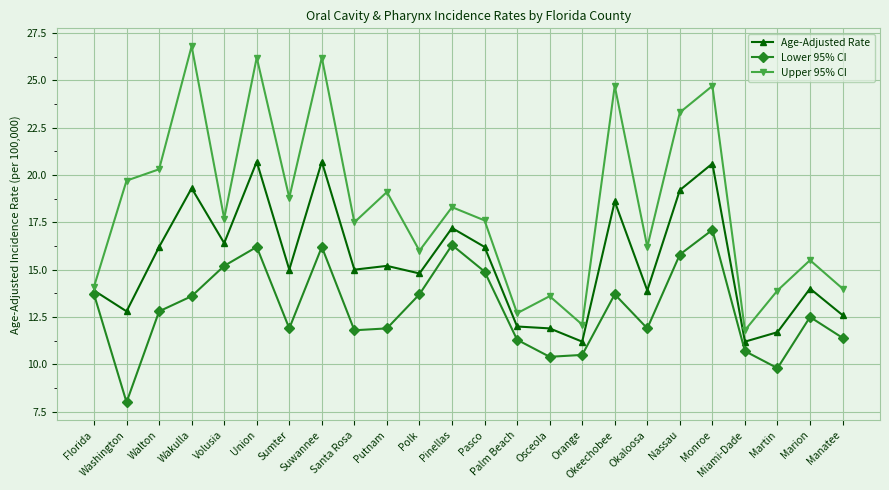

Is it true that Age-Adjusted Rate equals 11.7 at Martin?

True